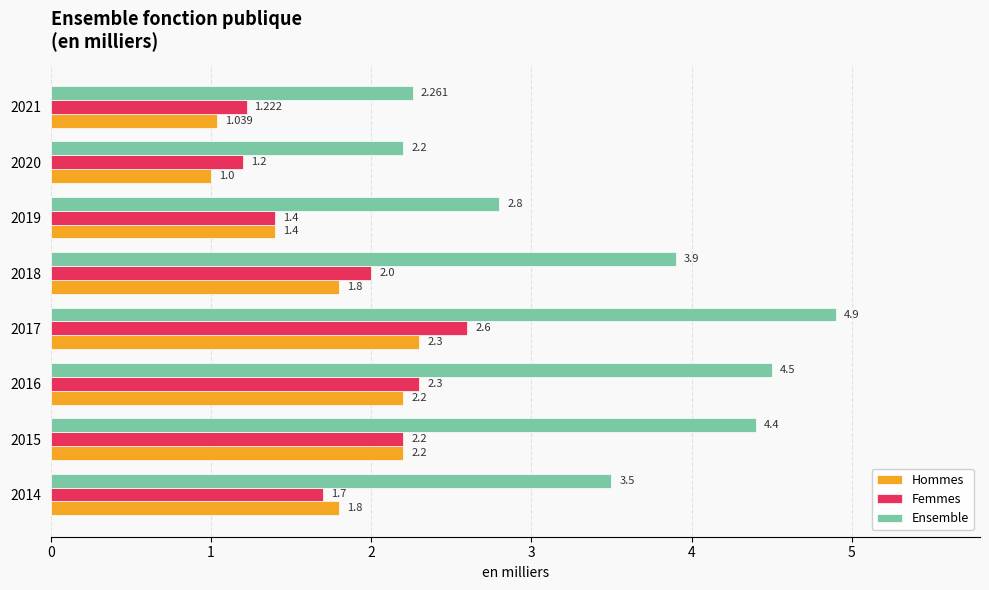

Which series has the largest range (max minus min)?

Ensemble